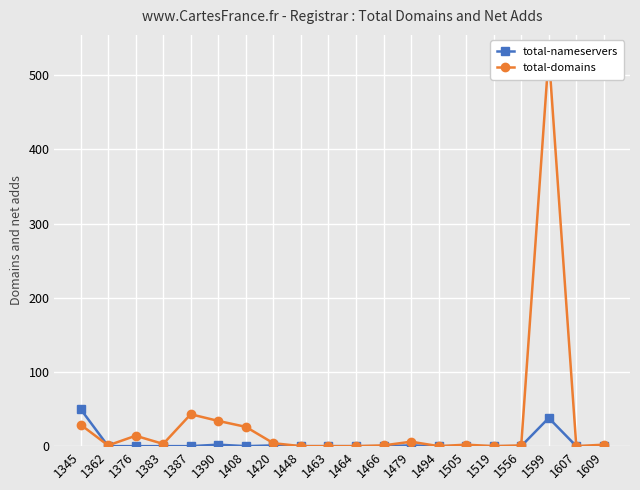

Rank the series at 1609 from highest to lowest value.

total-domains, total-nameservers